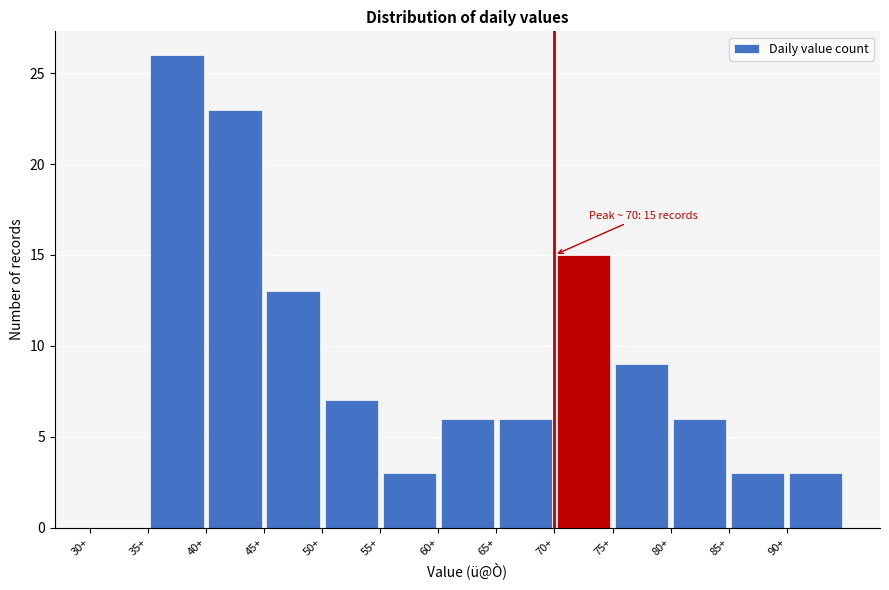

Over which range of the x-axis is the bar tallest?

35 to 40